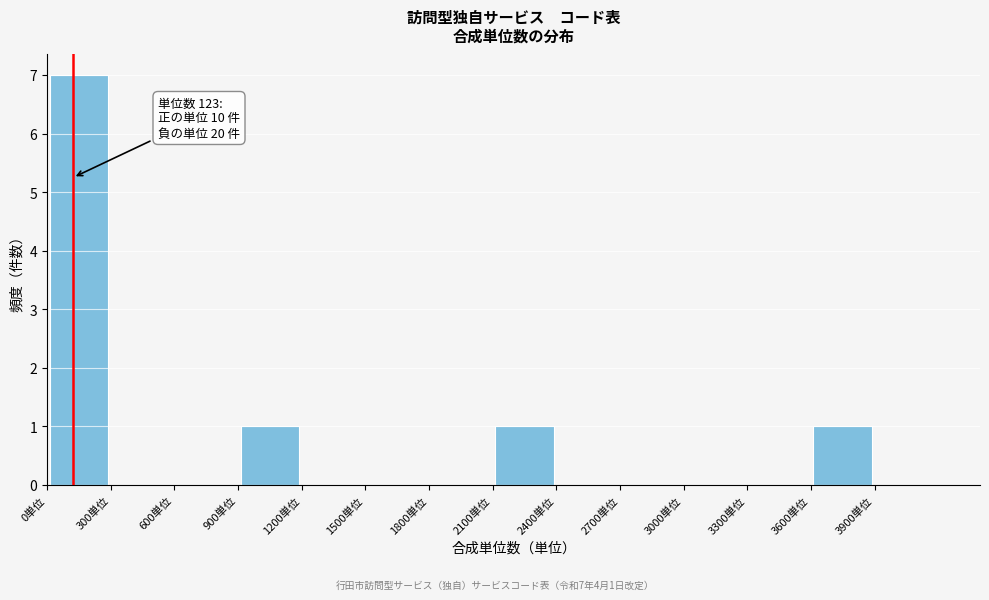

Over which range of the x-axis is the bar tallest?

0 to 300